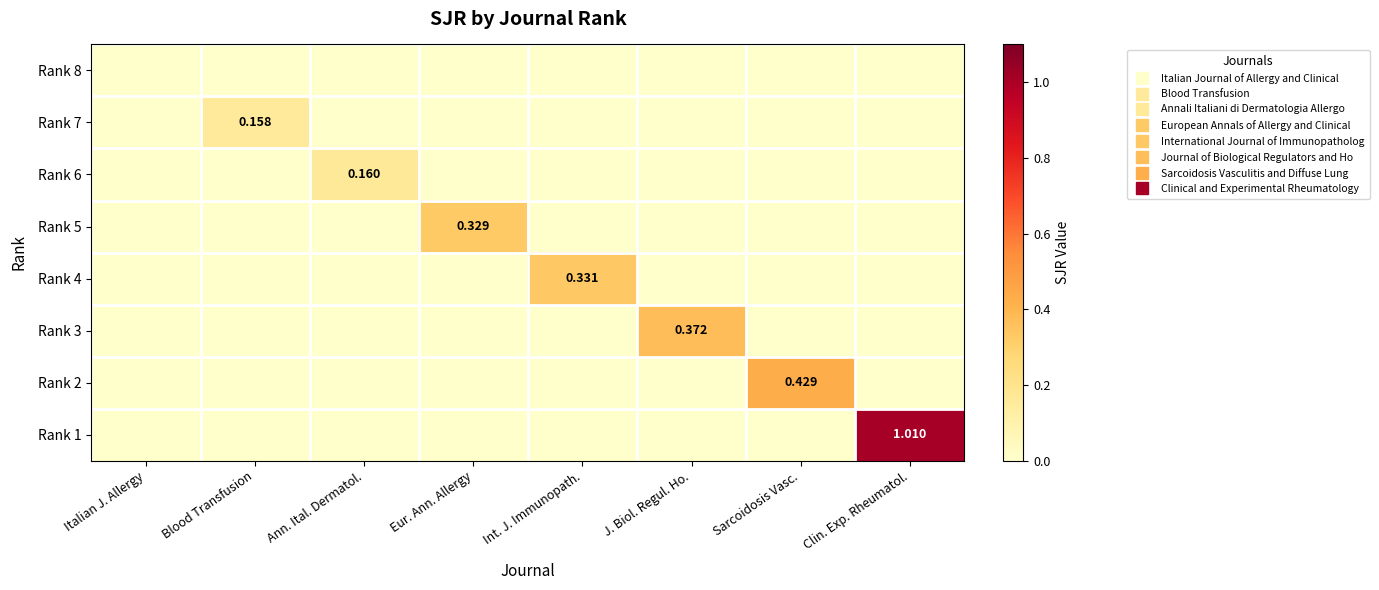

List the series in order of their peak value, lowest first.

Rank 8, Rank 7, Rank 6, Rank 5, Rank 4, Rank 3, Rank 2, Rank 1